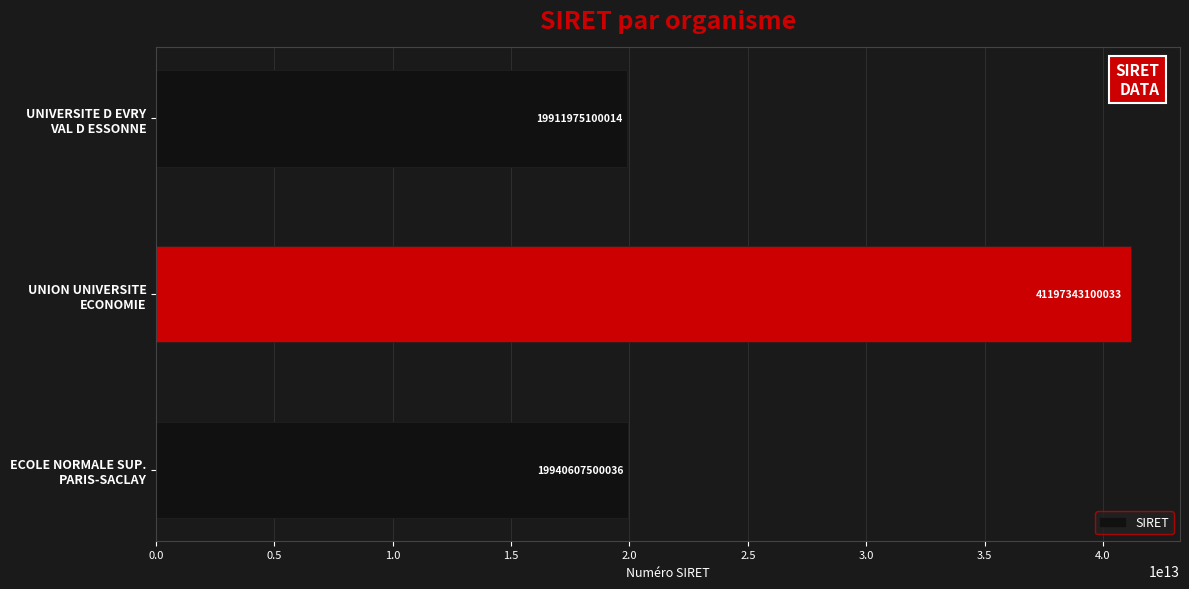

Rank the categories by value from highest to lowest.

UNION UNIVERSITE
ECONOMIE, ECOLE NORMALE SUP.
PARIS-SACLAY, UNIVERSITE D EVRY
VAL D ESSONNE